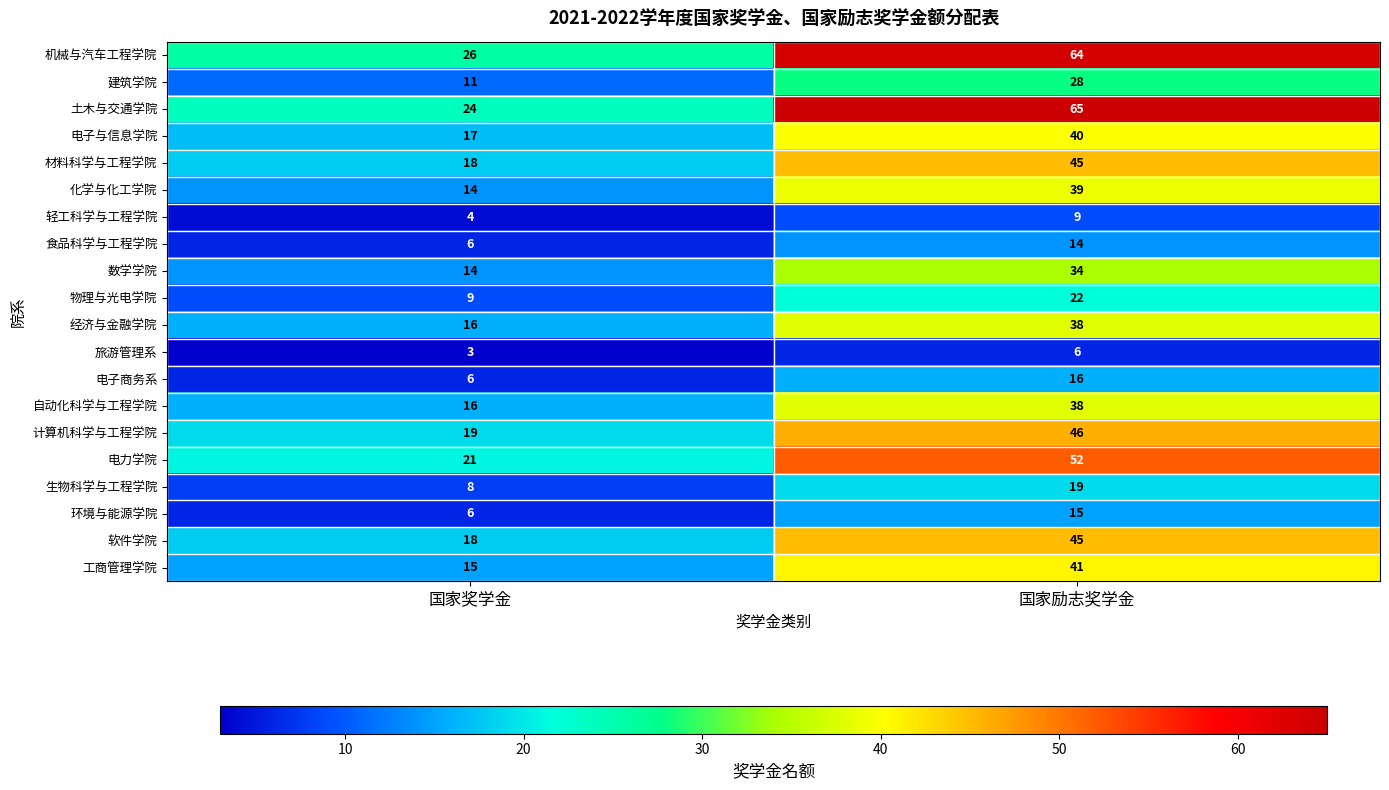

What is the difference between the 建筑学院 values at 国家奖学金 and 国家励志奖学金?

17